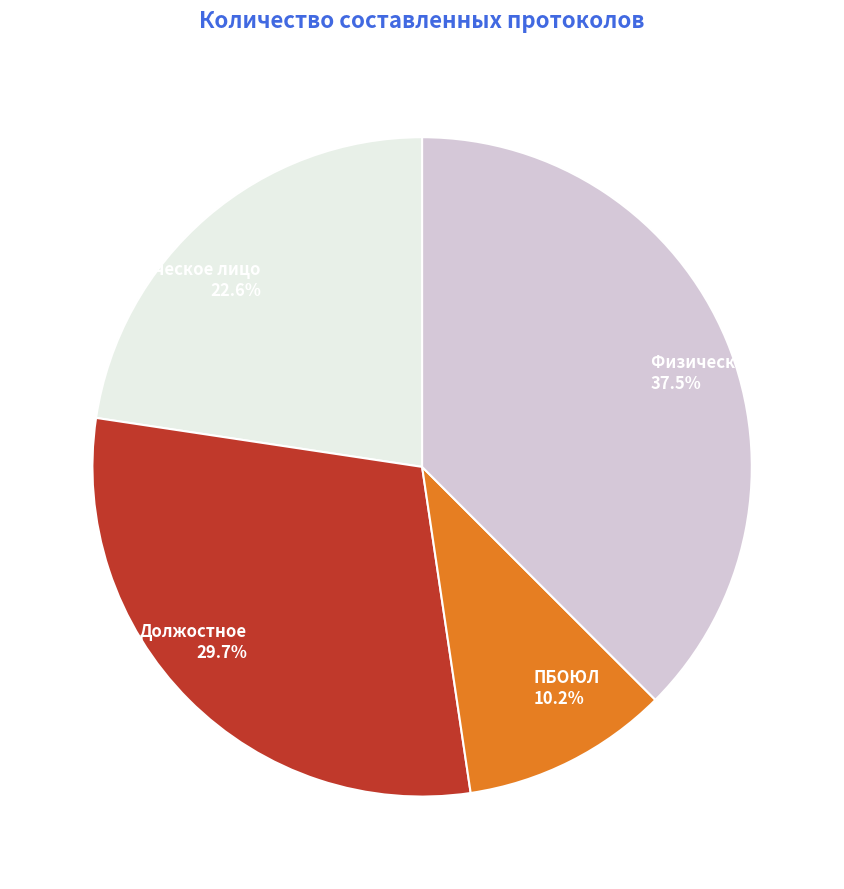

Which slice is the smallest?

ПБОЮЛ